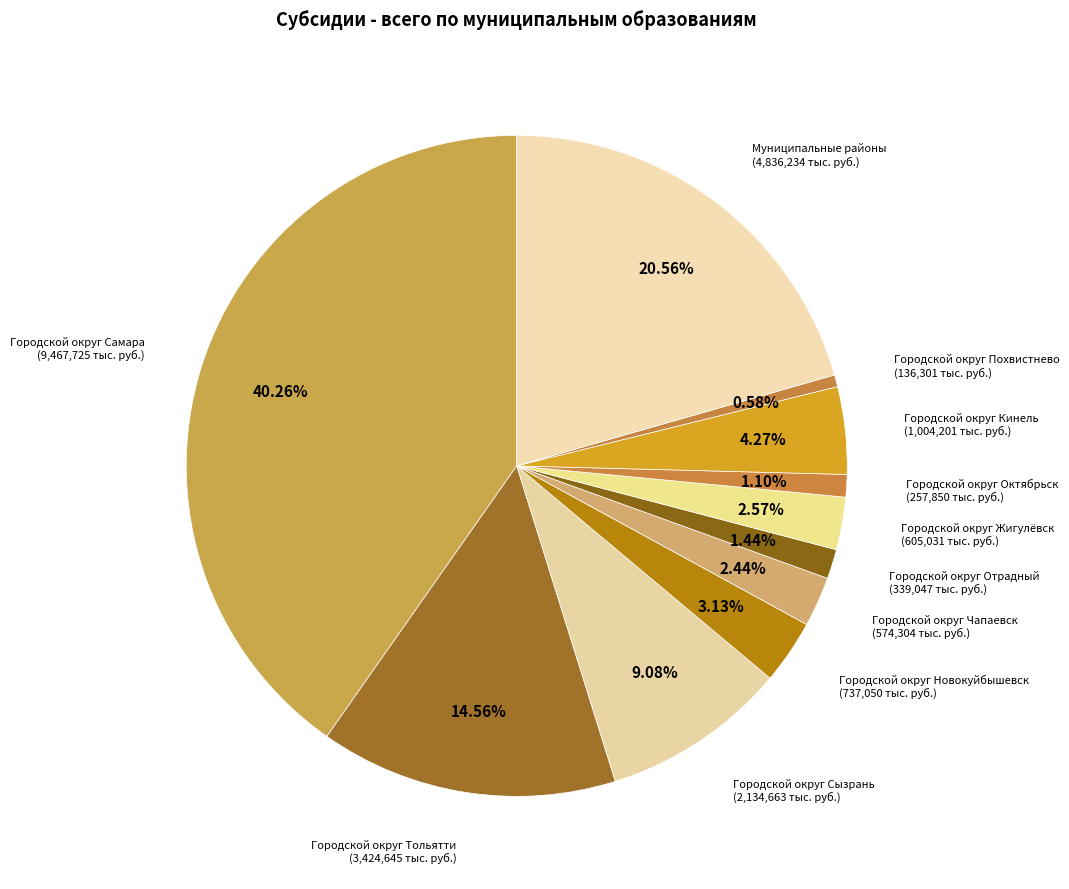

Is there a majority slice in this chart?

No